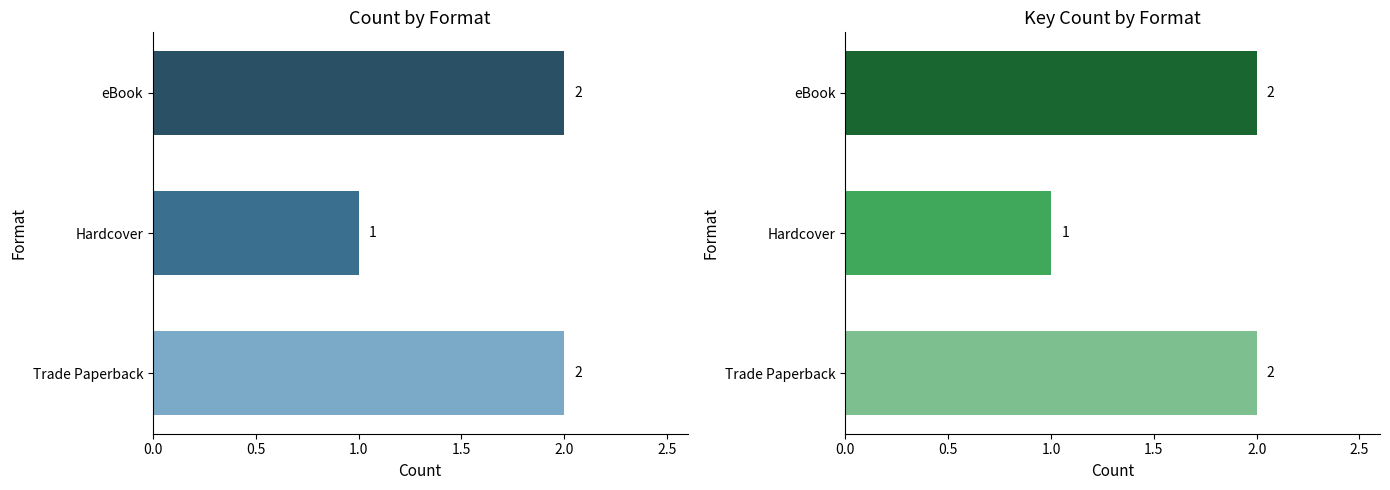

Approximately how many times larger is the value at Hardcover compared to eBook?

0.5